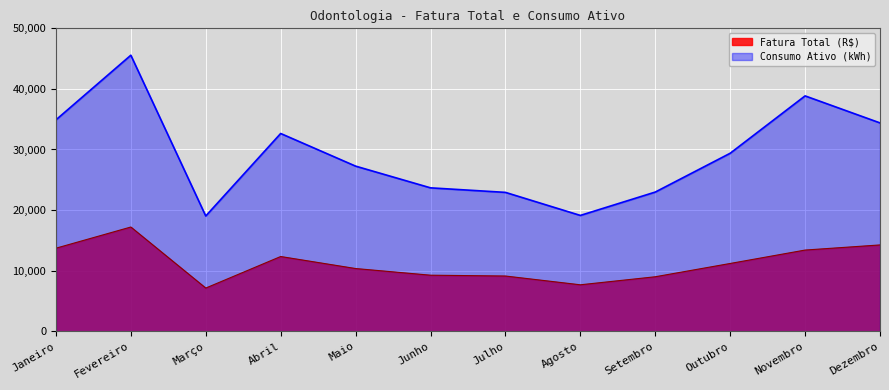

Between Abril and Junho, which is larger?

Abril